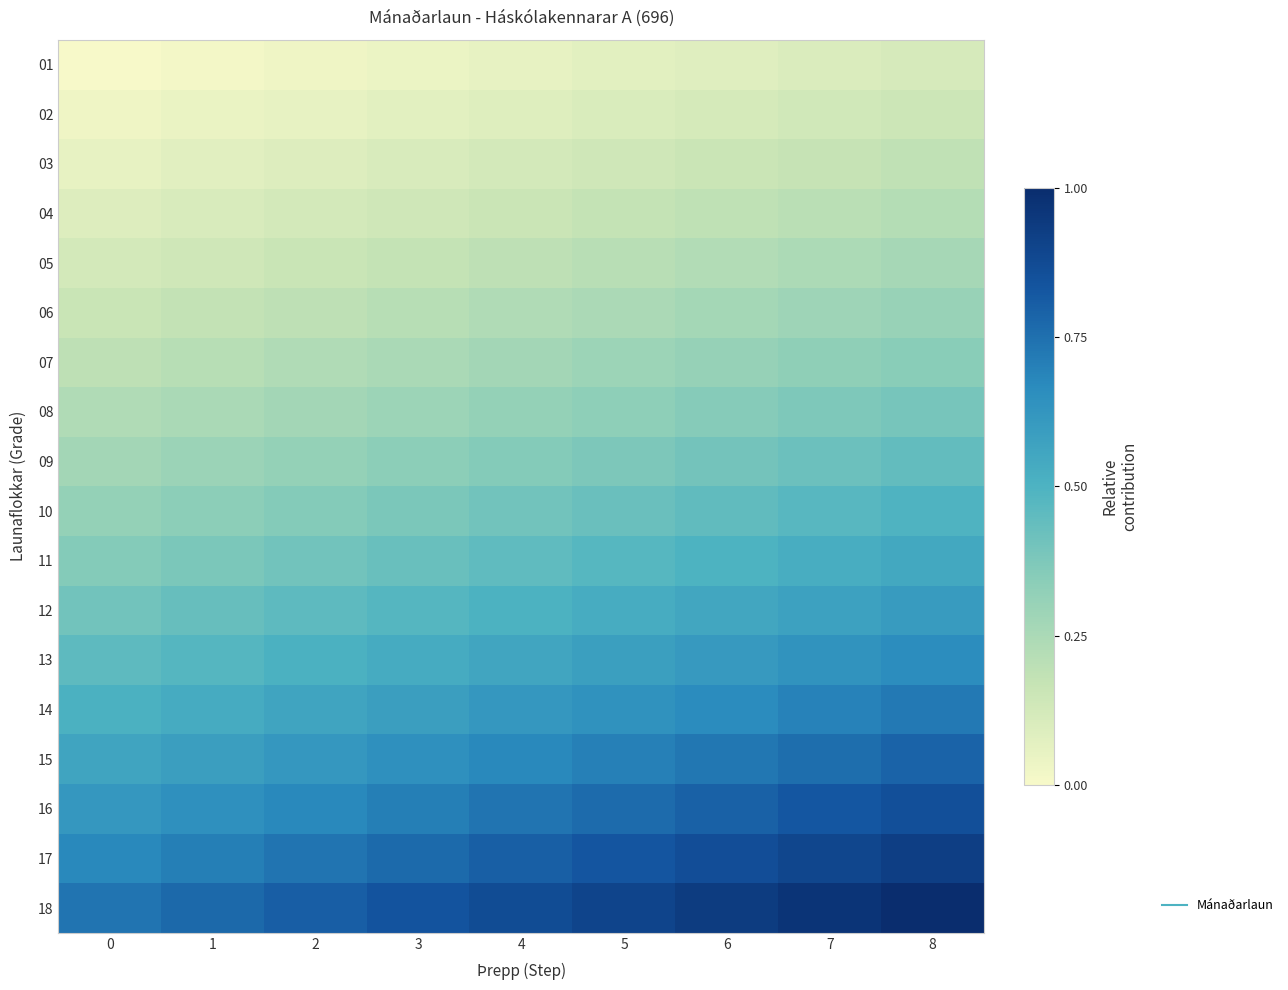

At how many categories does at least one series exceed 0?

9